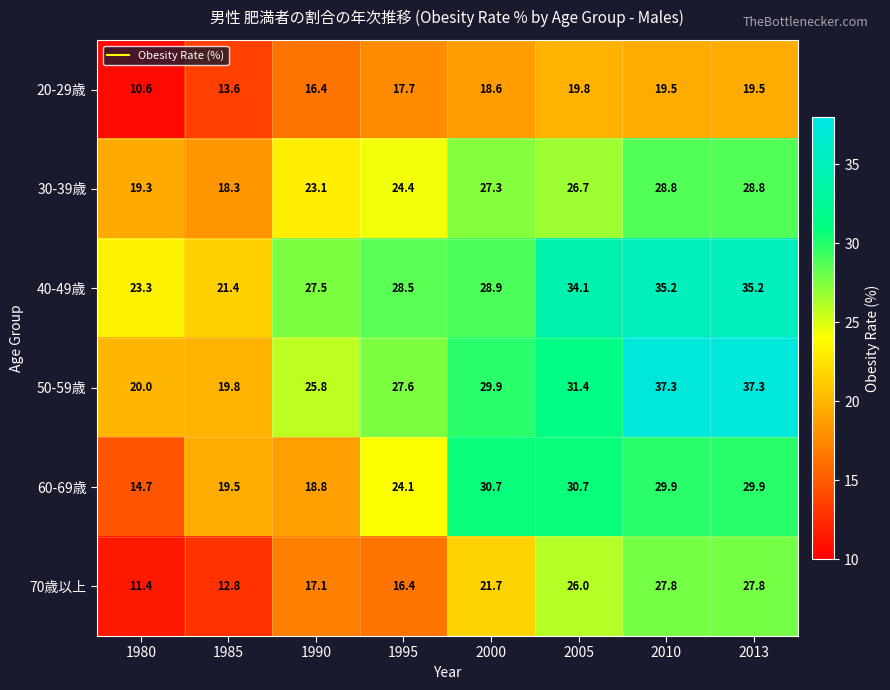

What is the spread (max minus min) of values at 2010?

17.8